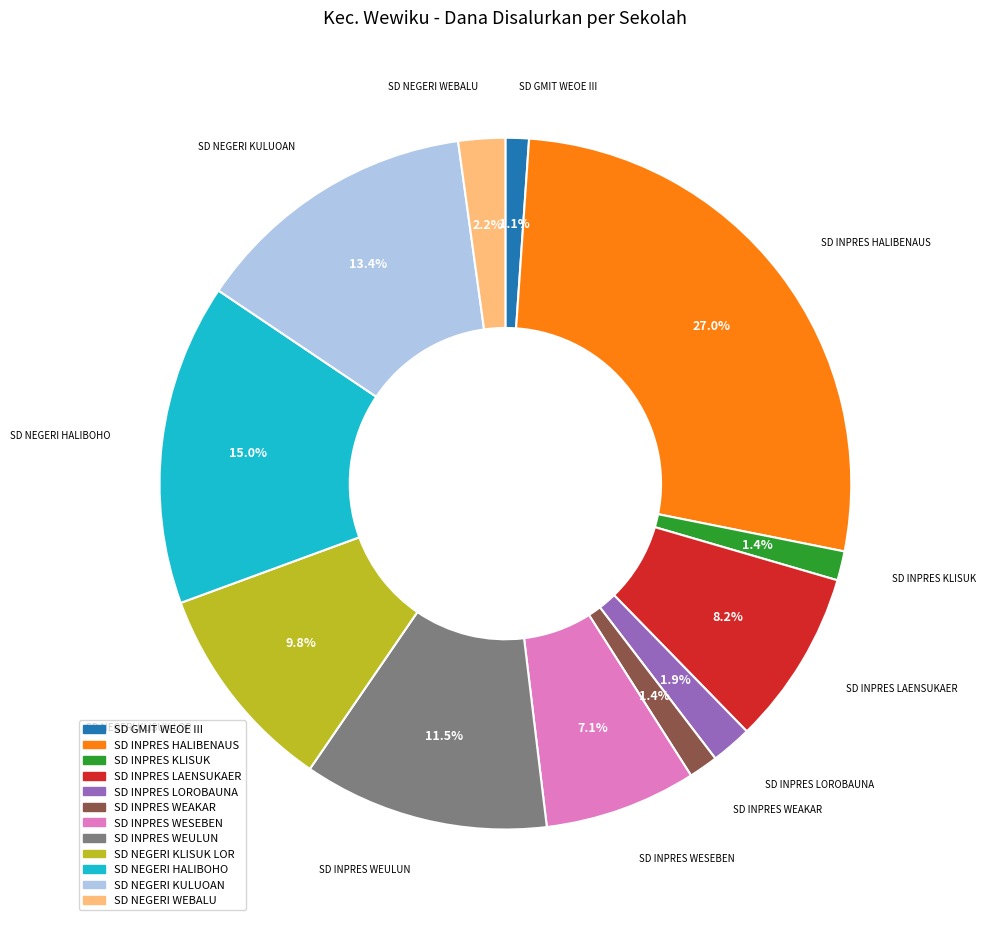

How many segments does this pie chart have?

12